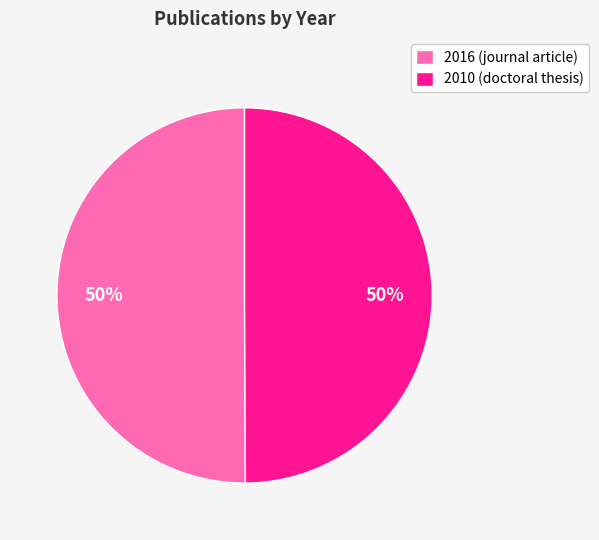

To the nearest percent, what percentage of the pie is 2010 (doctoral thesis)?

50%